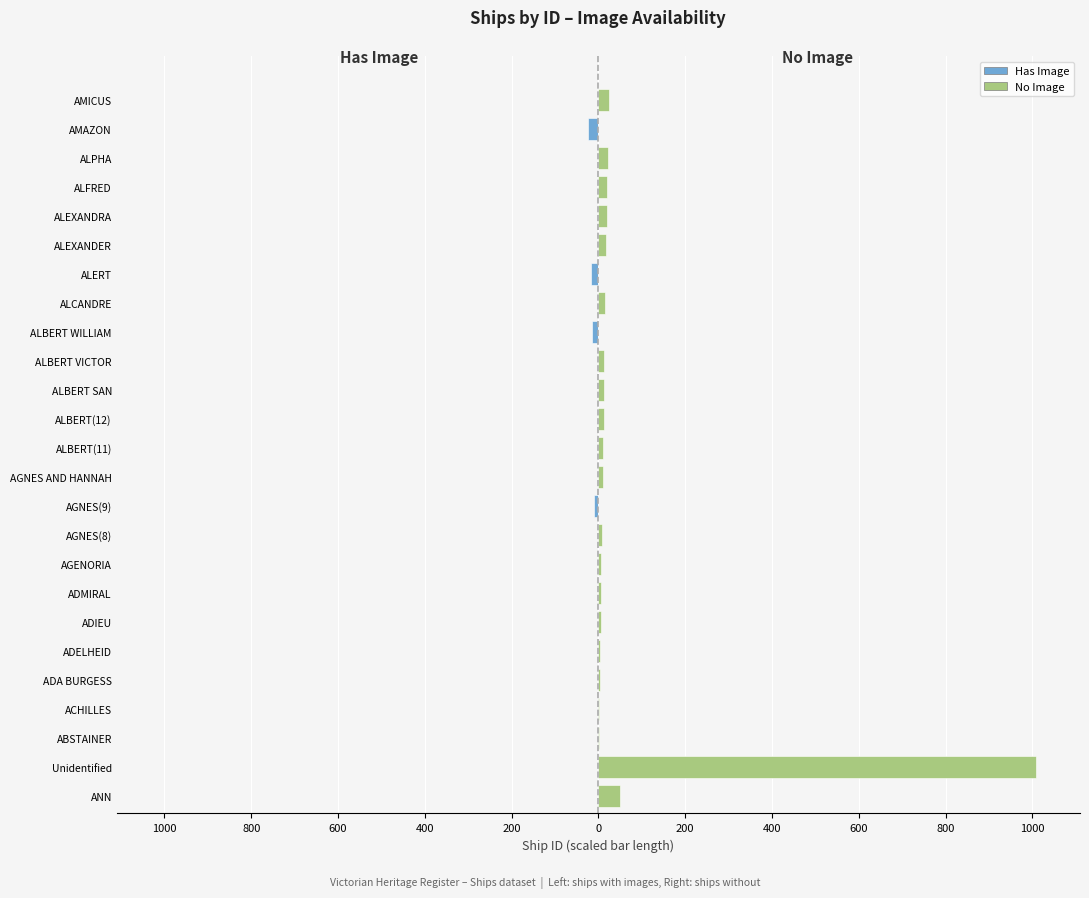

What is the minimum value shown in the chart?

-23